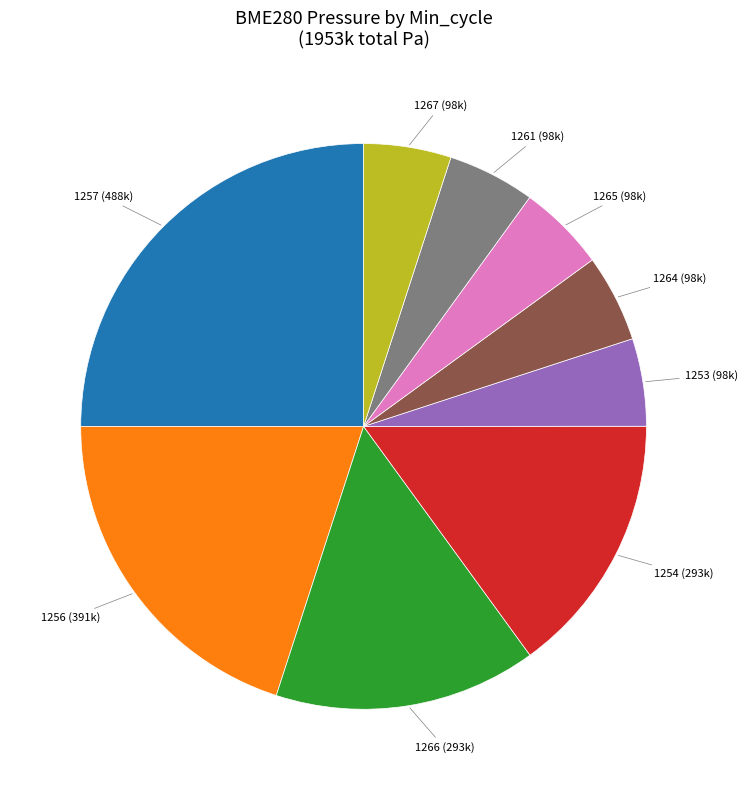

How many segments does this pie chart have?

9